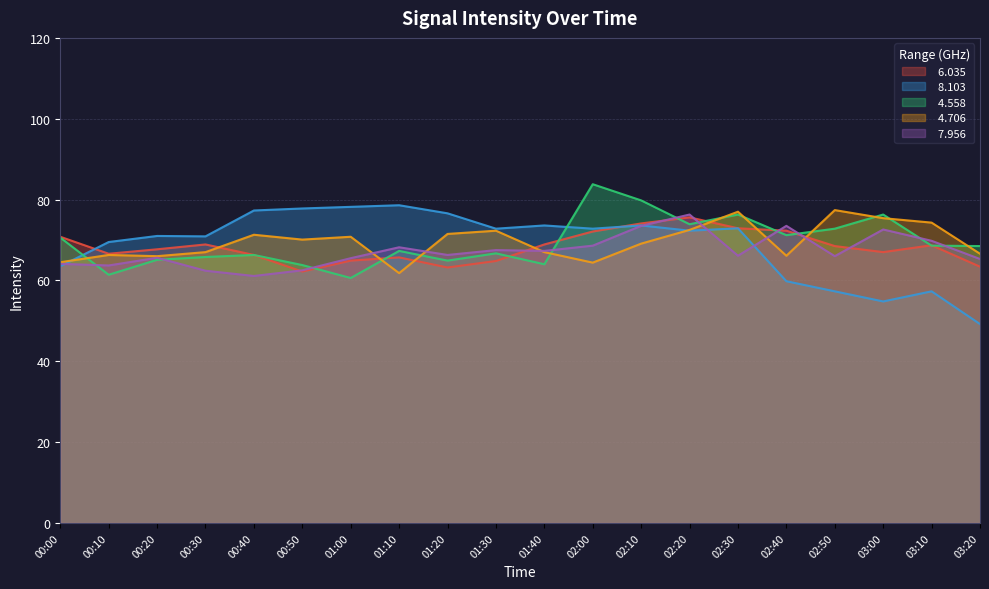

List the labels in order of   7.956 value, largest first.

02:20, 02:10, 02:40, 03:00, 03:10, 02:00, 01:10, 01:30, 01:40, 01:20, 02:30, 02:50, 00:20, 01:00, 03:20, 00:00, 00:10, 00:50, 00:30, 00:40